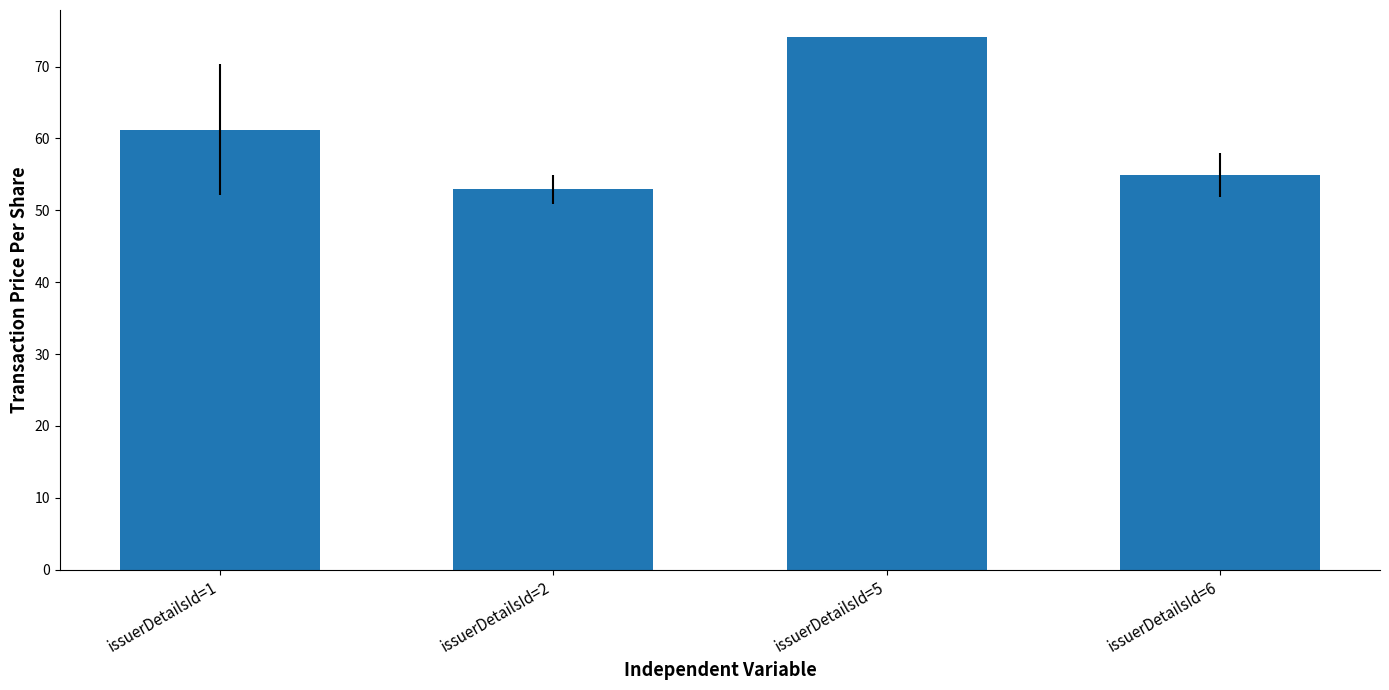

What is the value of the 2nd bar from the left?

53.0